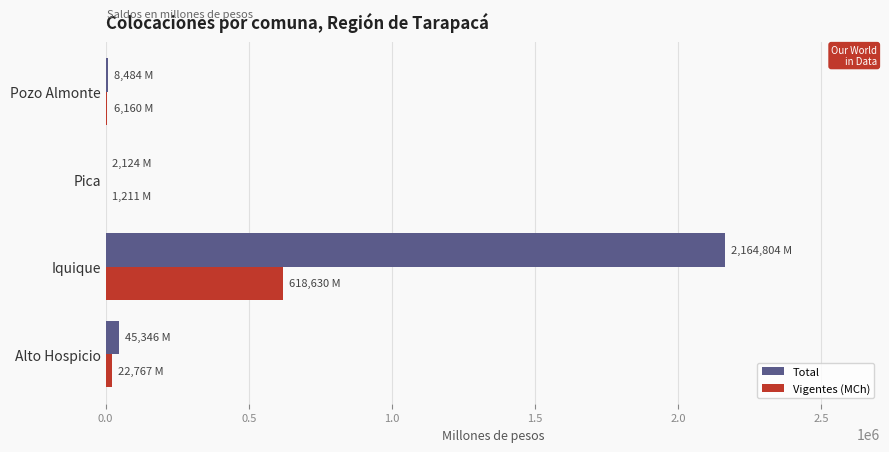

Which series has the largest total across all categories?

Total